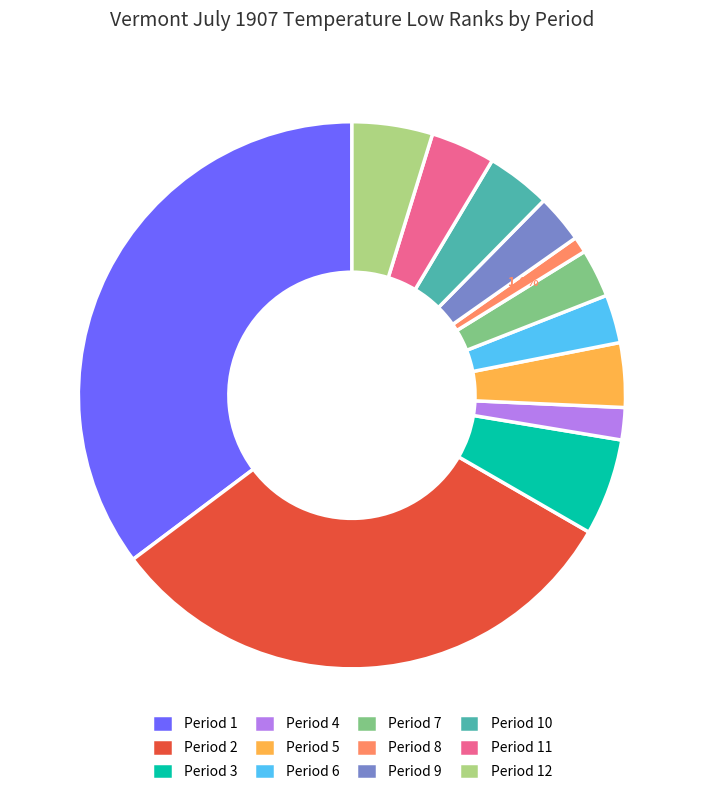

Which category has the biggest portion of the pie?

Period 1